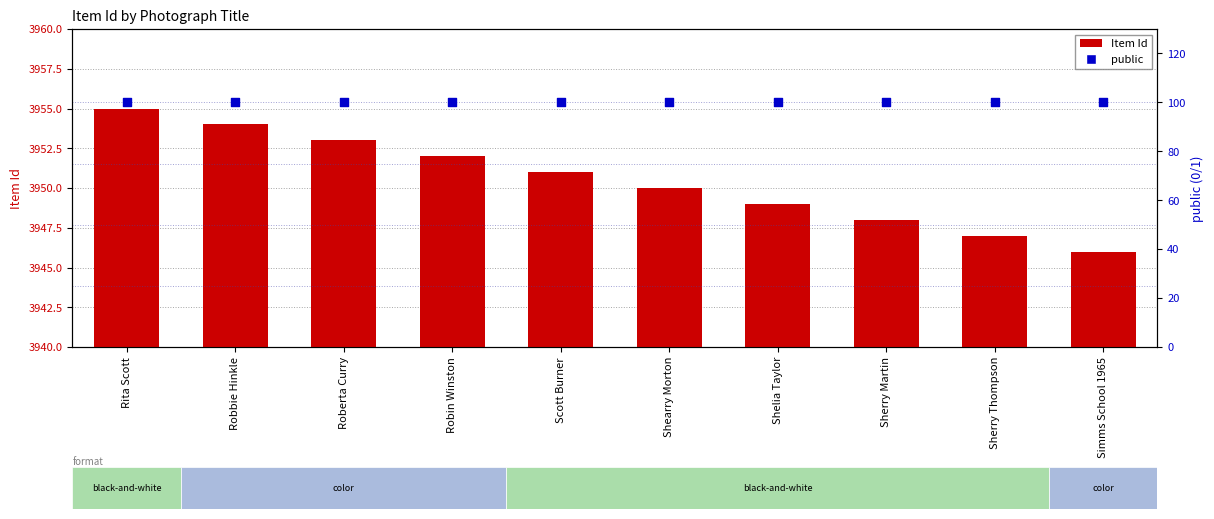

Which series reaches the maximum Y coordinate?

public